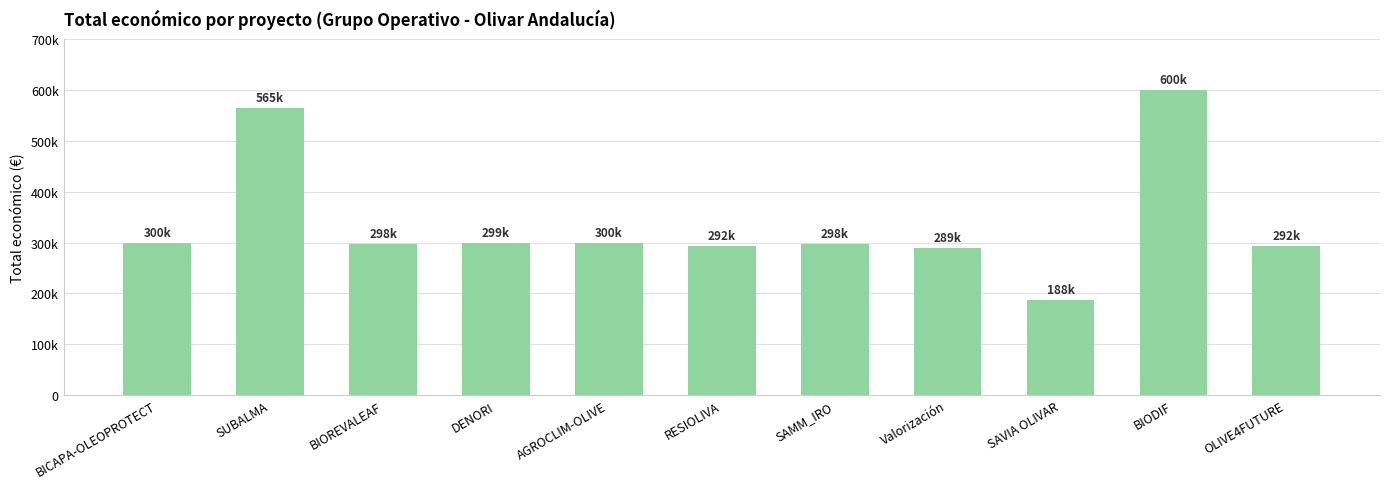

What is the label of the 5th bar from the right?

SAMM_IRO